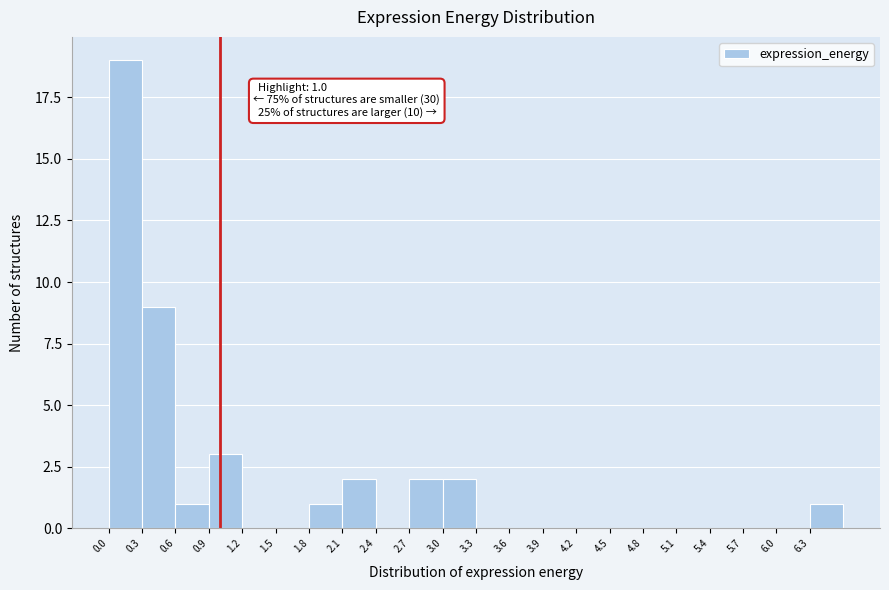

Over which range of the x-axis is the bar tallest?

0.0 to 0.3